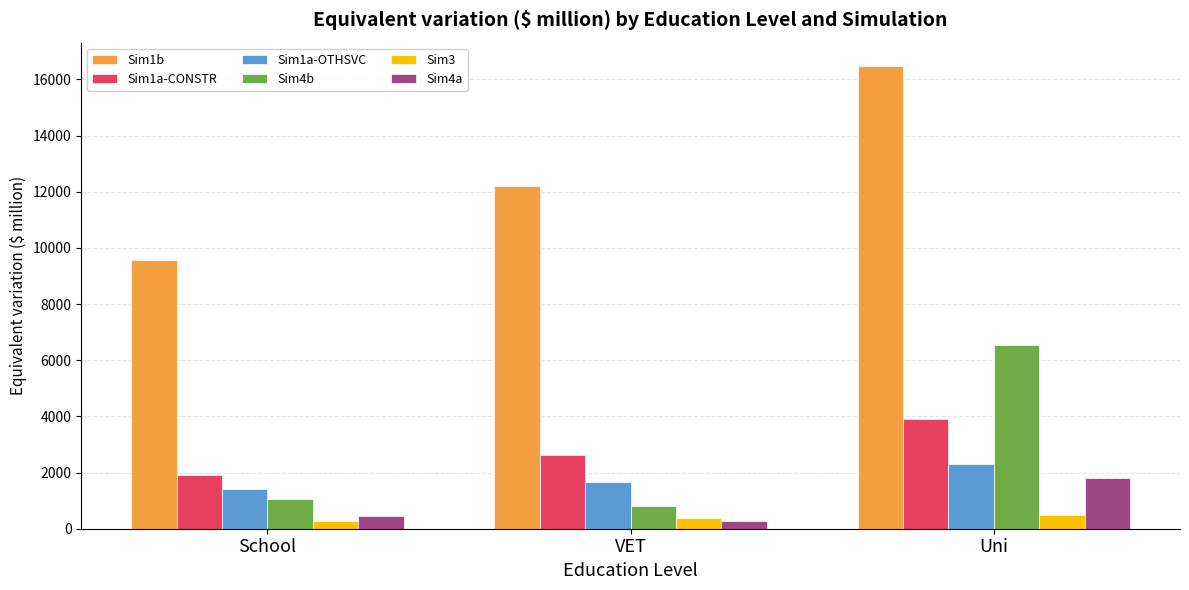

The value of Sim4a at VET is 263.2. True or false?

True